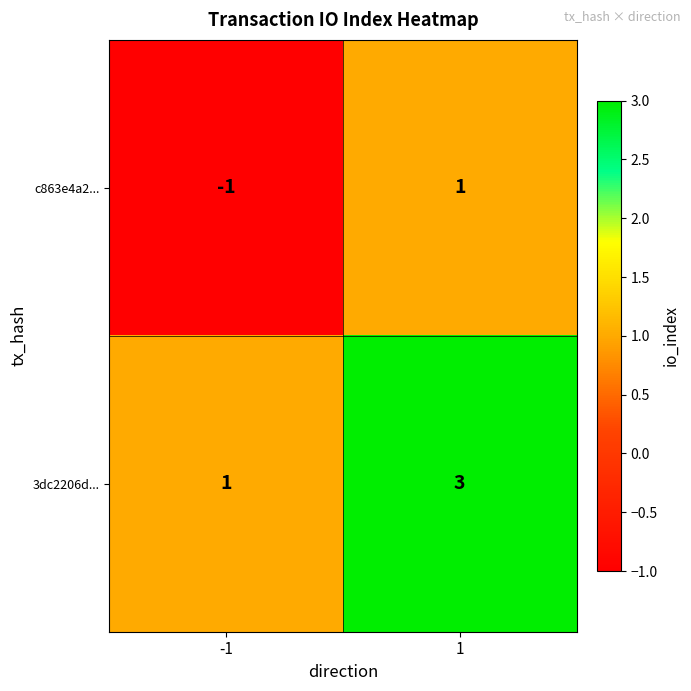

Rank the series at -1 from lowest to highest value.

c863e4a2..., 3dc2206d...